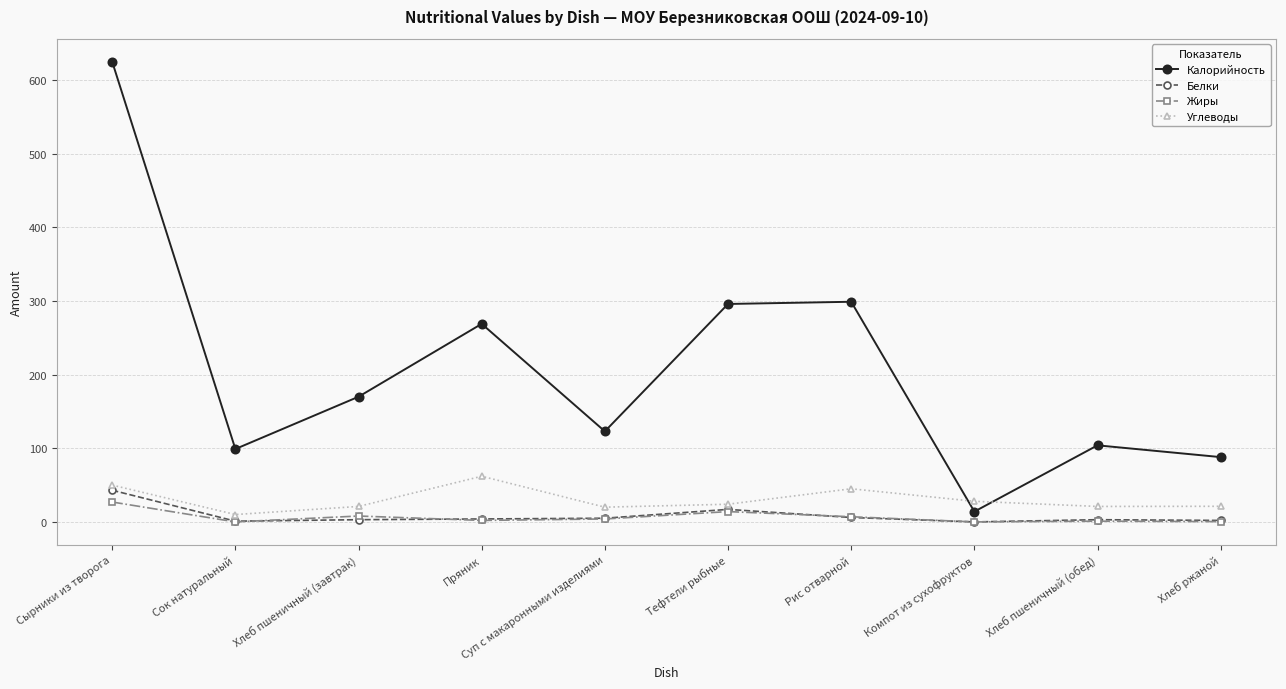

Which series has the largest total across all categories?

Калорийность